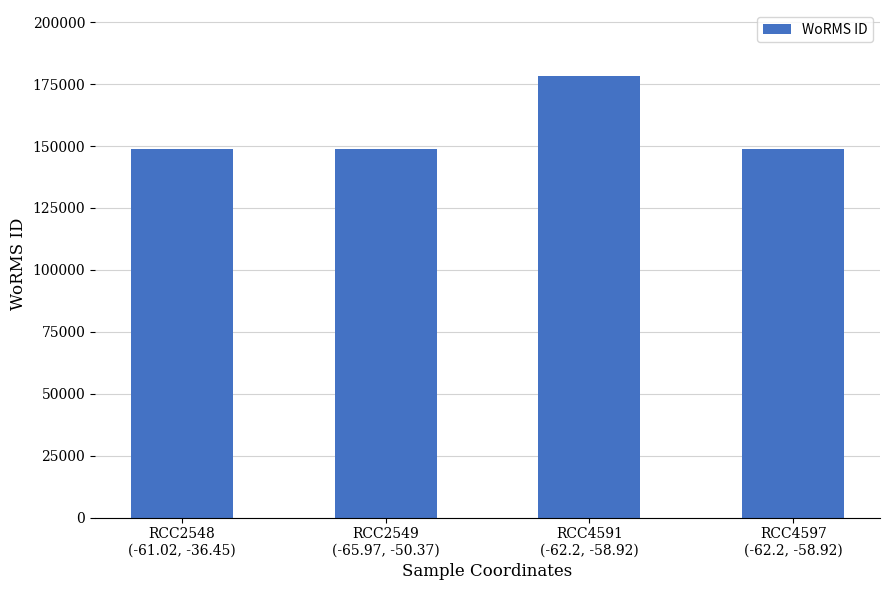

The value at RCC2548
(-61.02, -36.45) is 222704. True or false?

False